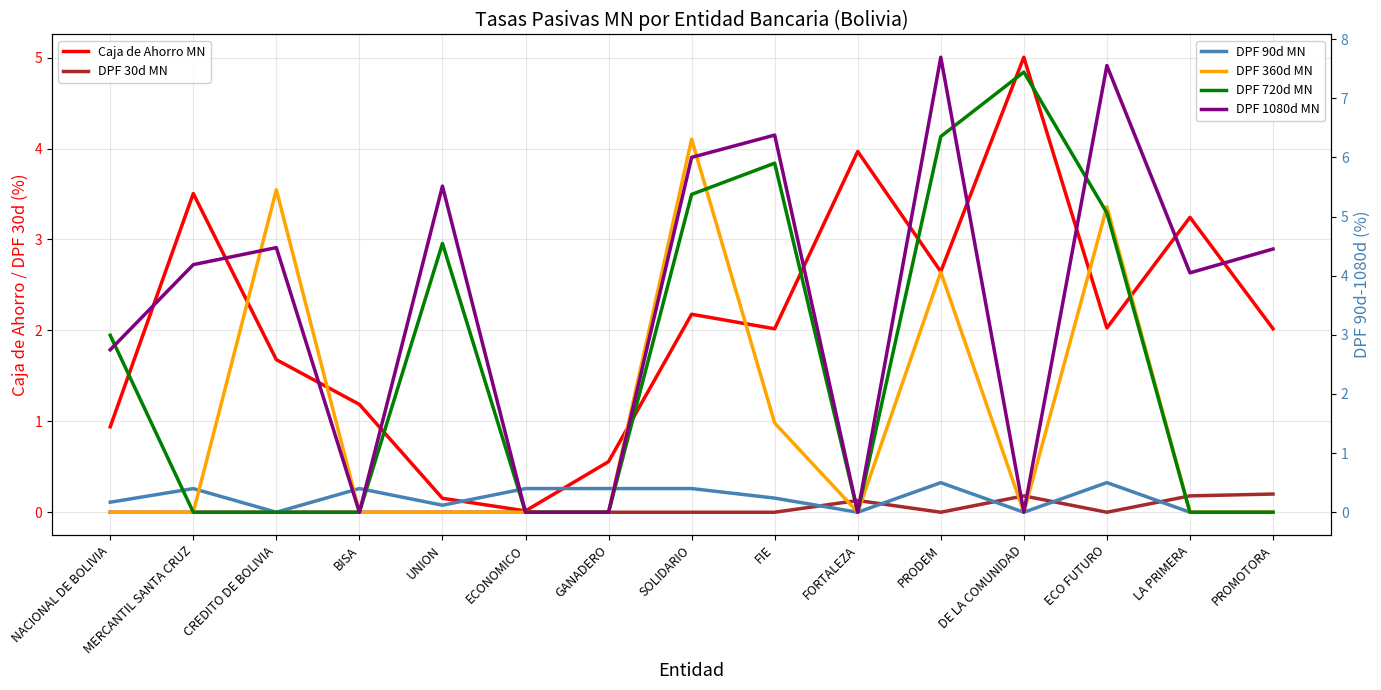

Reading left to right, list all the values displayed in this chart.

Caja de Ahorro MN: NACIONAL DE BOLIVIA=0.9	MERCANTIL SANTA CRUZ=3.5	CREDITO DE BOLIVIA=1.7	BISA=1.2	UNION=0.2	ECONOMICO=0.0	GANADERO=0.6	SOLIDARIO=2.2	FIE=2.0	FORTALEZA=4.0	PRODEM=2.6	DE LA COMUNIDAD=5.0	ECO FUTURO=2.0	LA PRIMERA=3.2	PROMOTORA=2.0
DPF 30d MN: NACIONAL DE BOLIVIA=0.0	MERCANTIL SANTA CRUZ=0.0	CREDITO DE BOLIVIA=0.0	BISA=0.0	UNION=0.0	ECONOMICO=0.0	GANADERO=0.0	SOLIDARIO=0.0	FIE=0.0	FORTALEZA=0.1	PRODEM=0.0	DE LA COMUNIDAD=0.2	ECO FUTURO=0.0	LA PRIMERA=0.2	PROMOTORA=0.2
DPF 90d MN: NACIONAL DE BOLIVIA=0.2	MERCANTIL SANTA CRUZ=0.4	CREDITO DE BOLIVIA=0.0	BISA=0.4	UNION=0.1	ECONOMICO=0.4	GANADERO=0.4	SOLIDARIO=0.4	FIE=0.2	FORTALEZA=0.0	PRODEM=0.5	DE LA COMUNIDAD=0.0	ECO FUTURO=0.5	LA PRIMERA=0.0	PROMOTORA=0.0
DPF 360d MN: NACIONAL DE BOLIVIA=0.0	MERCANTIL SANTA CRUZ=0.0	CREDITO DE BOLIVIA=5.5	BISA=0.0	UNION=0.0	ECONOMICO=0.0	GANADERO=0.0	SOLIDARIO=6.3	FIE=1.5	FORTALEZA=0.0	PRODEM=4.1	DE LA COMUNIDAD=0.0	ECO FUTURO=5.2	LA PRIMERA=0.0	PROMOTORA=0.0
DPF 720d MN: NACIONAL DE BOLIVIA=3.0	MERCANTIL SANTA CRUZ=0.0	CREDITO DE BOLIVIA=0.0	BISA=0.0	UNION=4.5	ECONOMICO=0.0	GANADERO=0.0	SOLIDARIO=5.4	FIE=5.9	FORTALEZA=0.0	PRODEM=6.4	DE LA COMUNIDAD=7.4	ECO FUTURO=5.1	LA PRIMERA=0.0	PROMOTORA=0.0
DPF 1080d MN: NACIONAL DE BOLIVIA=2.7	MERCANTIL SANTA CRUZ=4.2	CREDITO DE BOLIVIA=4.5	BISA=0.0	UNION=5.5	ECONOMICO=0.0	GANADERO=0.0	SOLIDARIO=6.0	FIE=6.4	FORTALEZA=0.0	PRODEM=7.7	DE LA COMUNIDAD=0.0	ECO FUTURO=7.6	LA PRIMERA=4.0	PROMOTORA=4.5